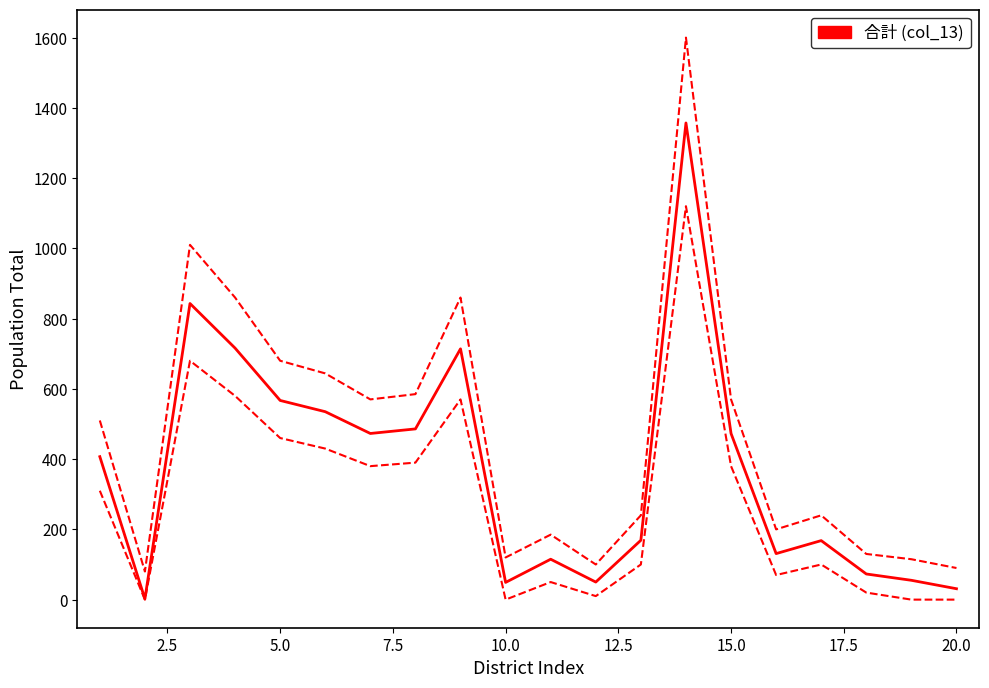

What is the smallest value displayed?

2